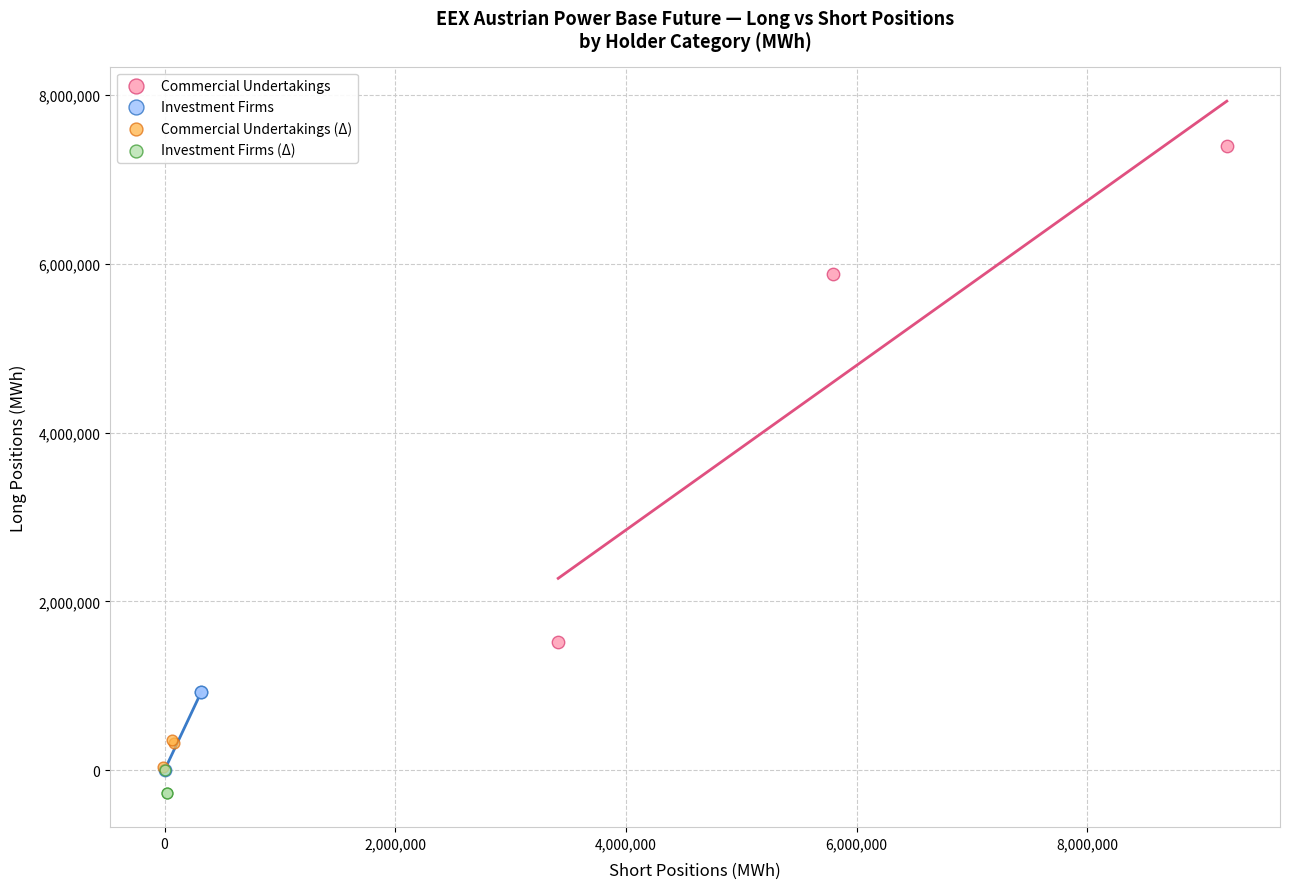

Which series reaches the maximum Y coordinate?

Commercial Undertakings